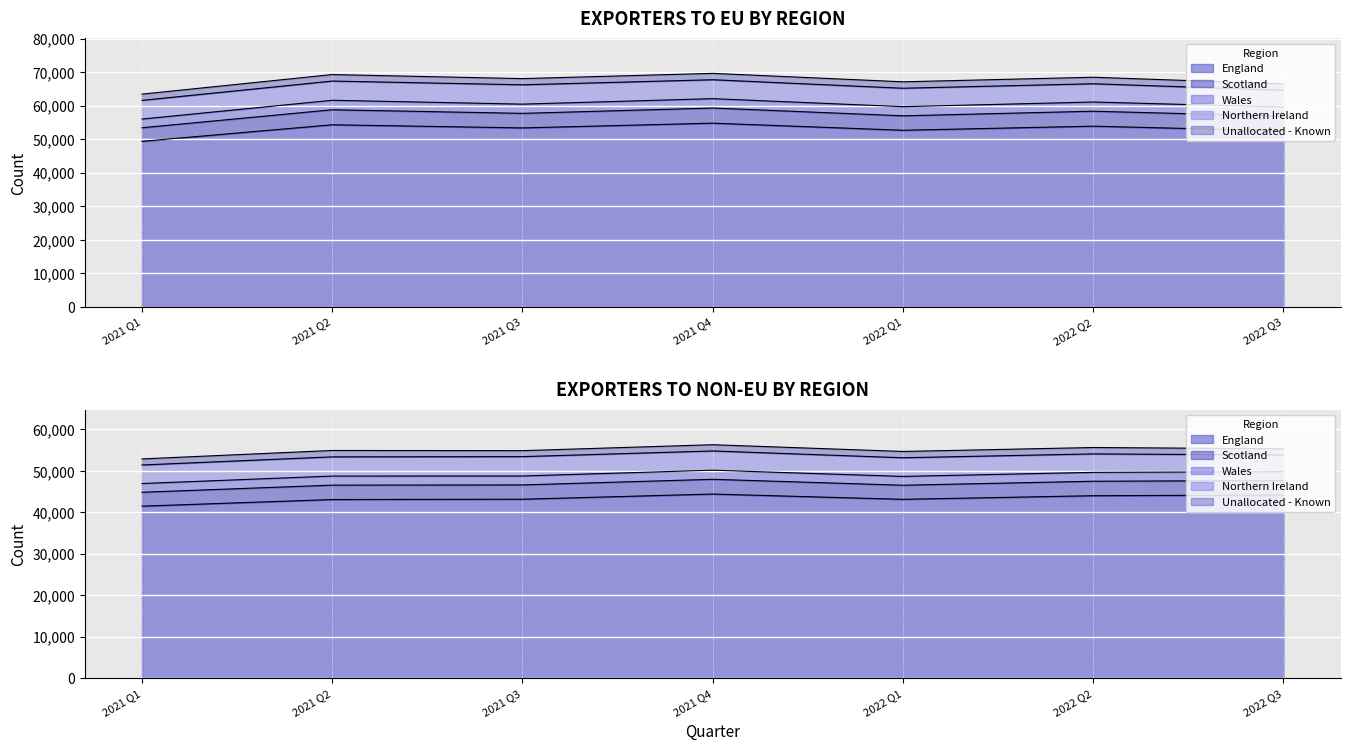

Which has a higher value, 2022 Q3 or 2021 Q4?

2021 Q4